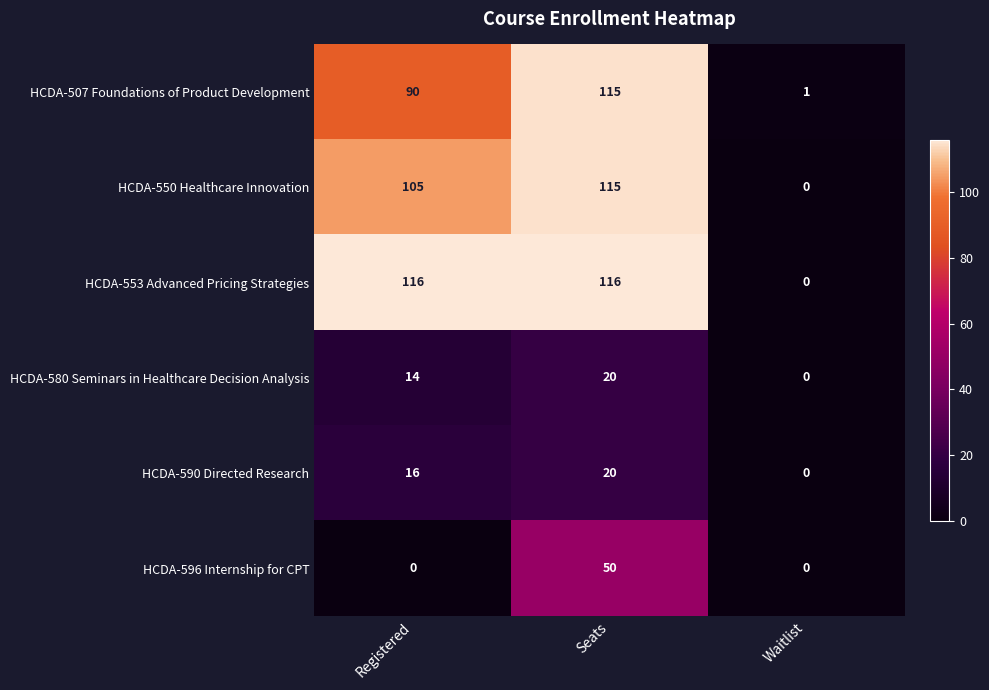

Count the number of data series in this chart.

6